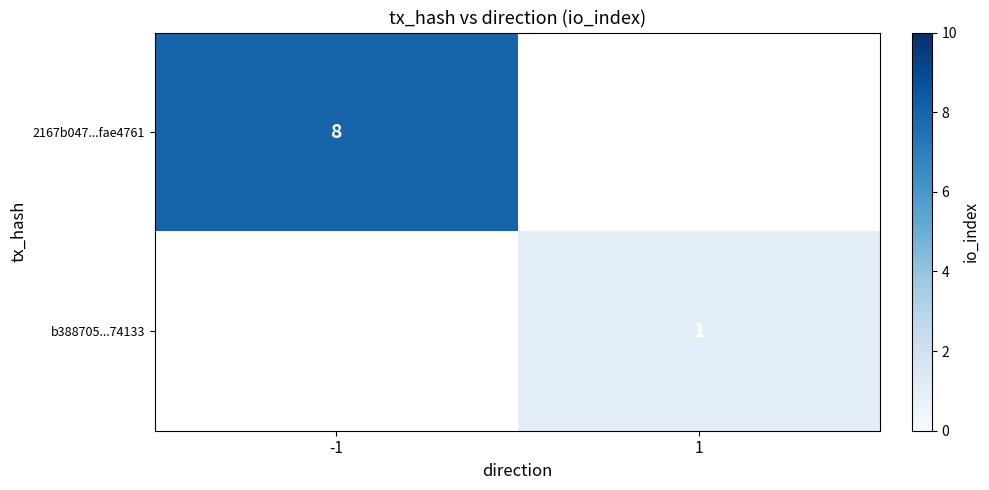

The value of b388705...74133 at 1 is 1. True or false?

True